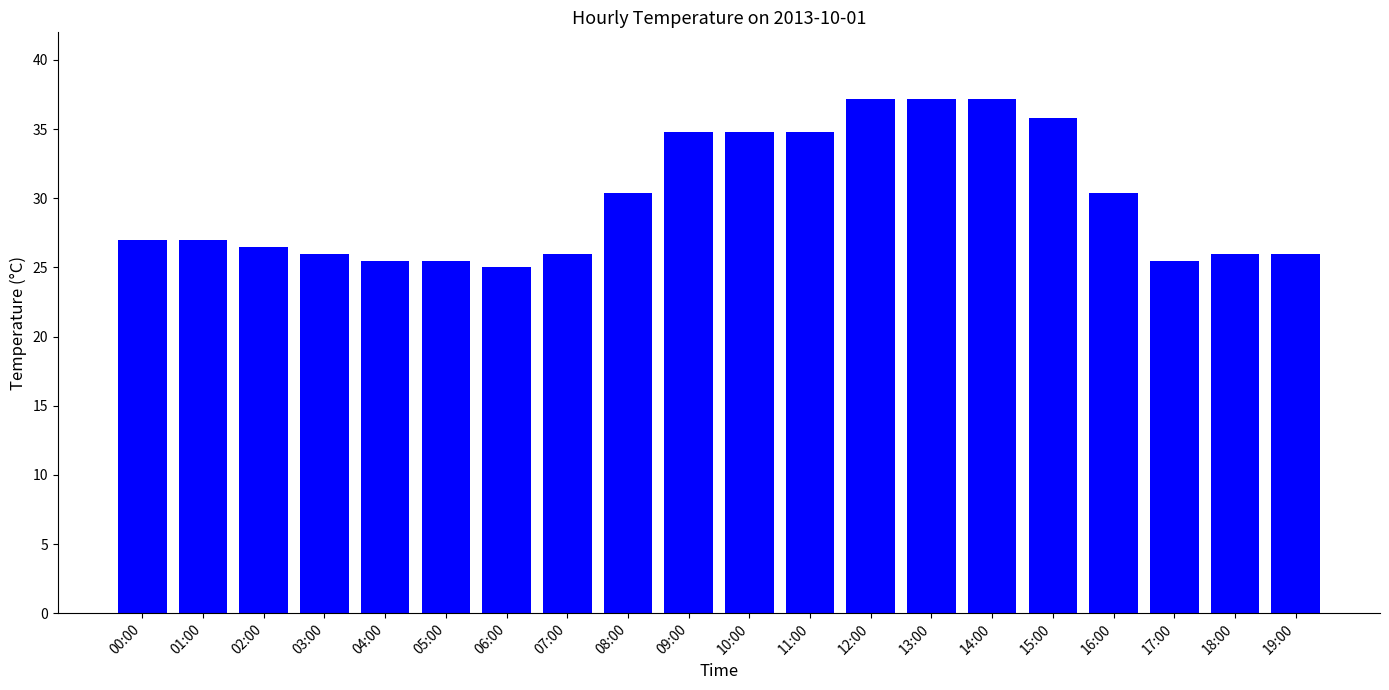

What is the label of the 18th bar from the right?

02:00